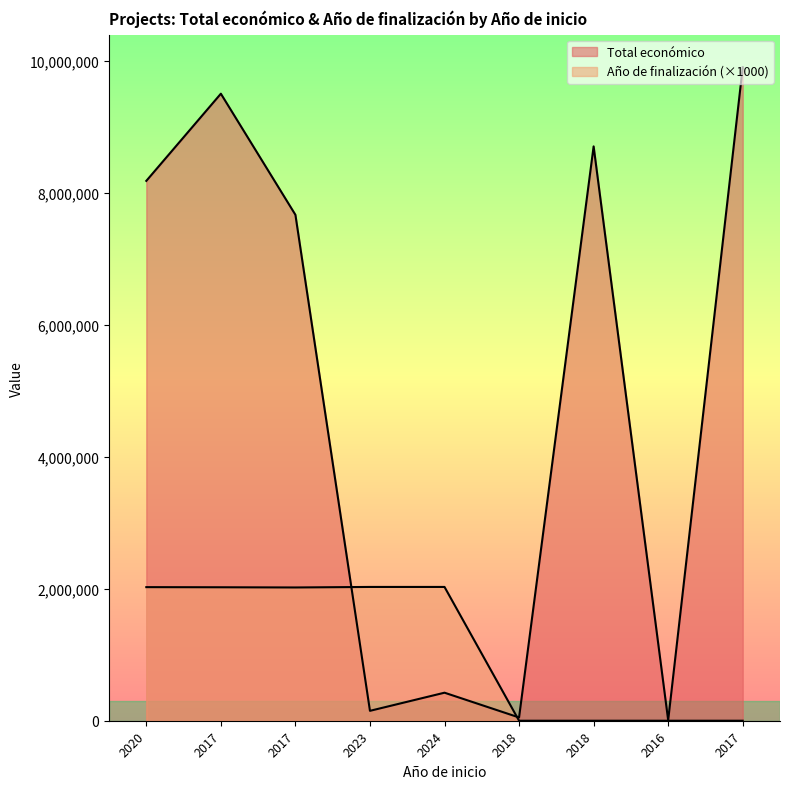

What is the value of the Año de finalización point at the 3rd from the left?

2022000